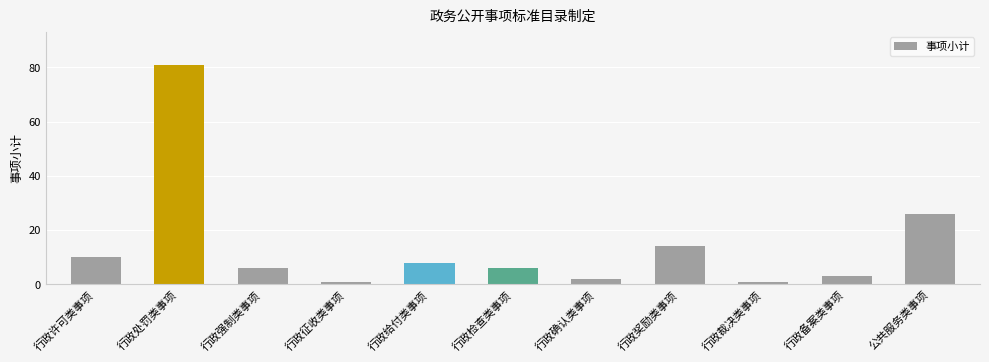

What position from the right is 行政强制类事项?

9